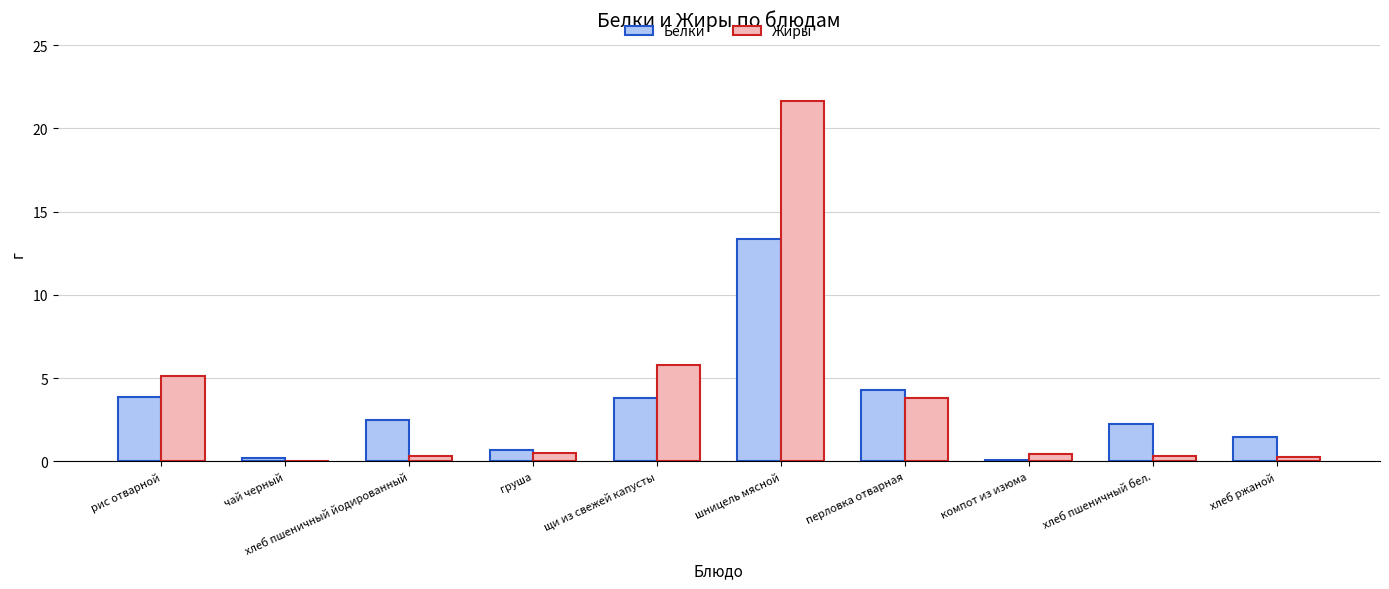

What is the sum of the Жиры values at компот из изюма and перловка отварная?

4.3